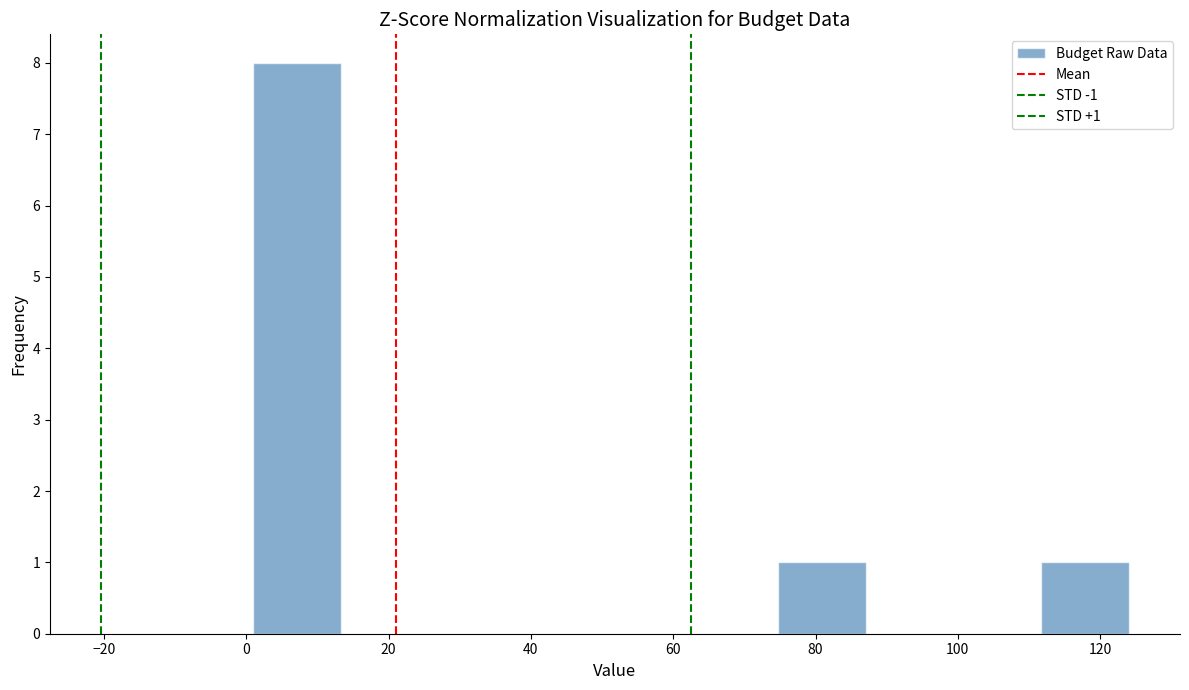

Over which range of the x-axis is the bar tallest?

0 to 14